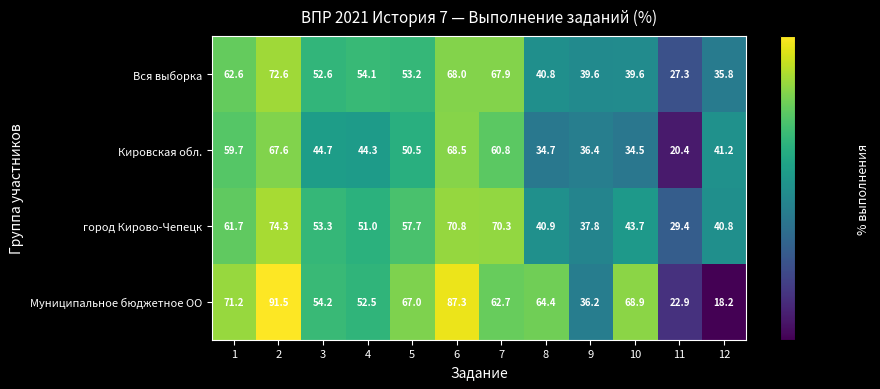

Which series changed the most between 1 and 2?

Муниципальное бюджетное ОО